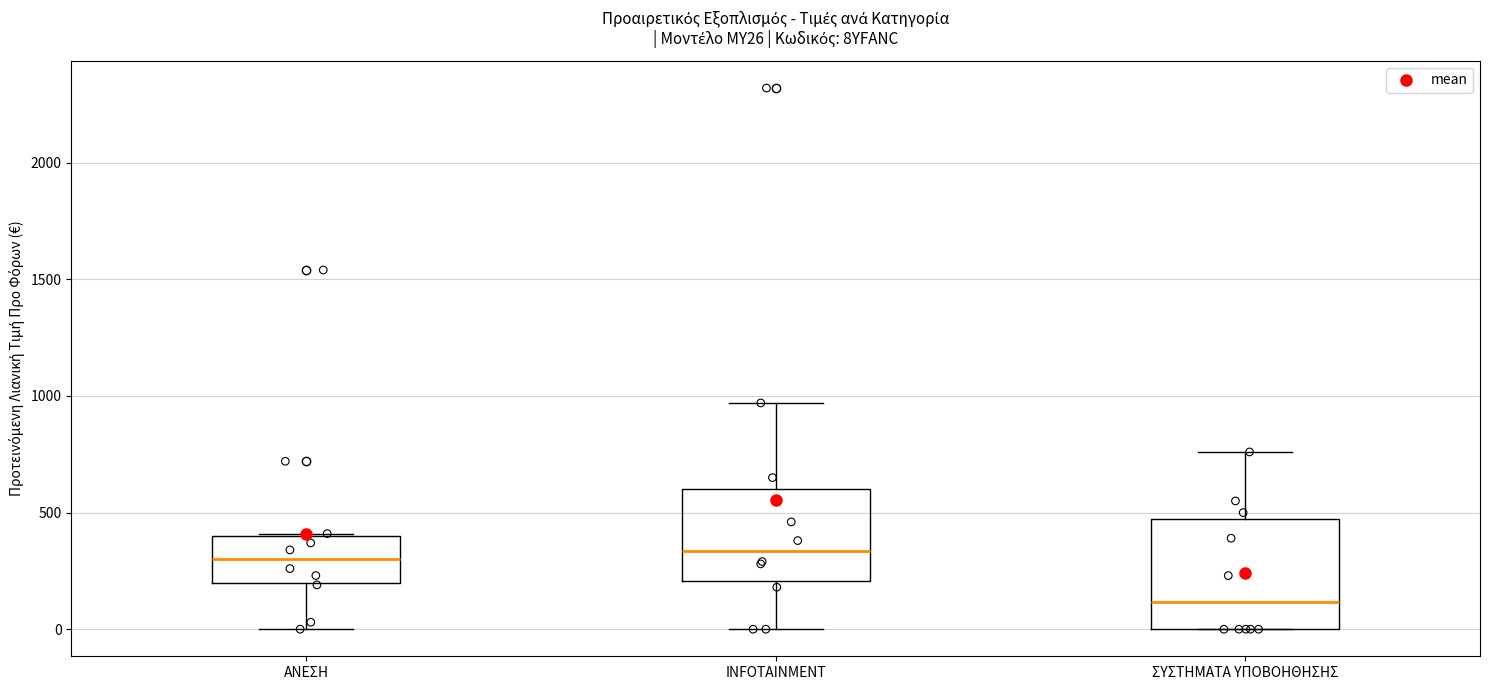

Which box is the tallest, from its lower edge to its upper edge?

ΣΥΣΤΗΜΑΤΑ ΥΠΟΒΟΗΘΗΣΗΣ